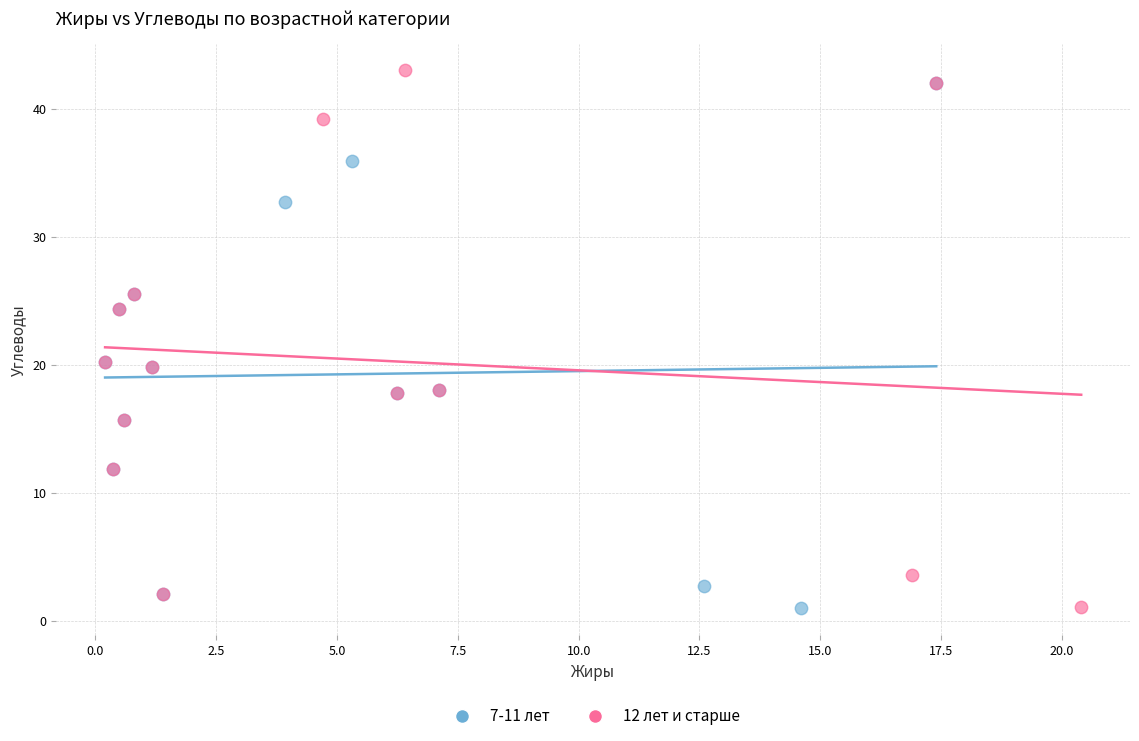

What are all the series names shown in the legend?

7-11 лет, 12 лет и старше